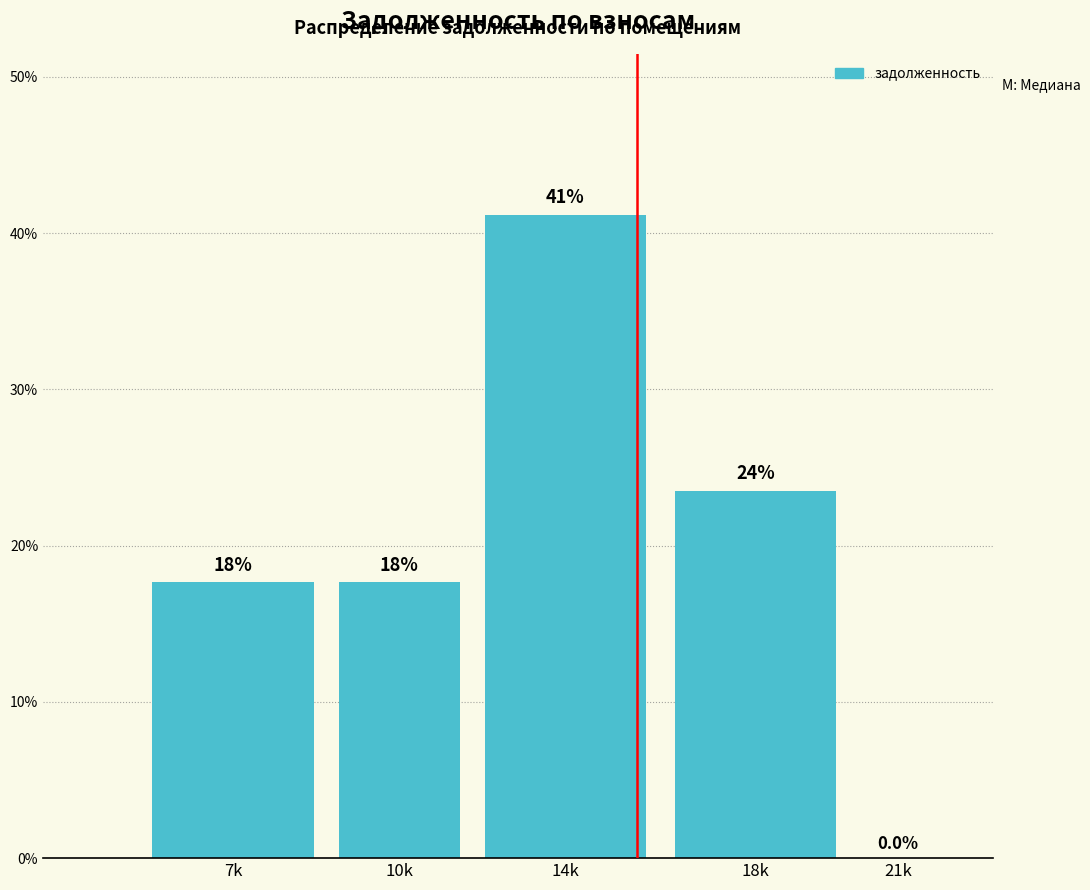

Are the bars horizontal?

No